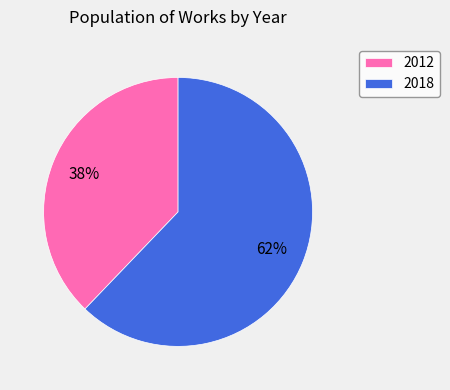

Count the number of slices in the pie.

2